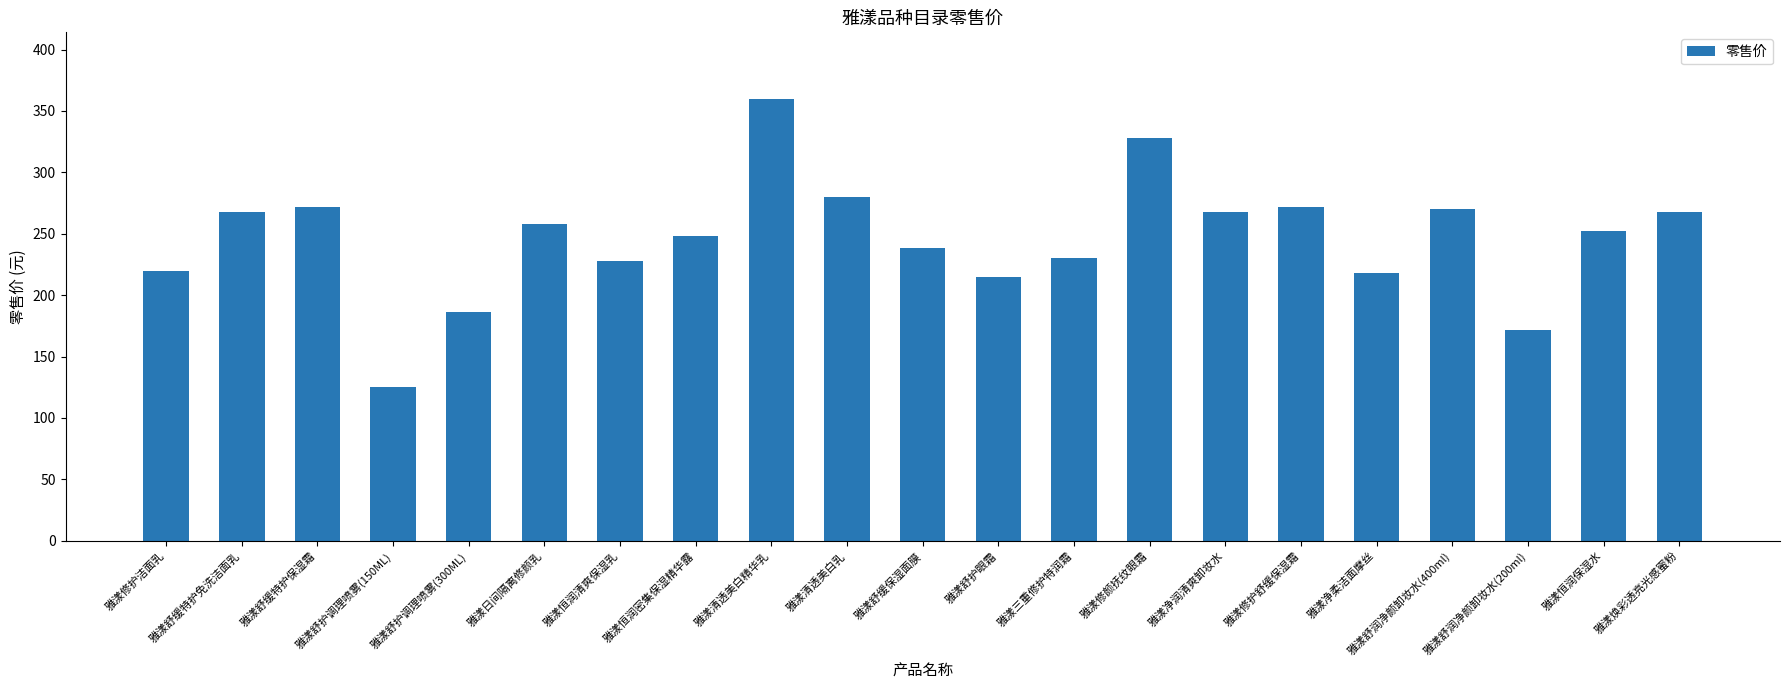

Which category has the lowest value across all series?

雅漾舒护调理喷雾(150ML)